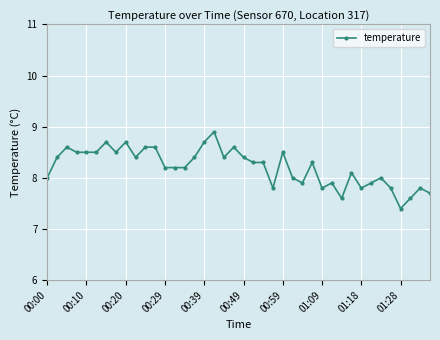

What is the greatest value displayed?

8.9